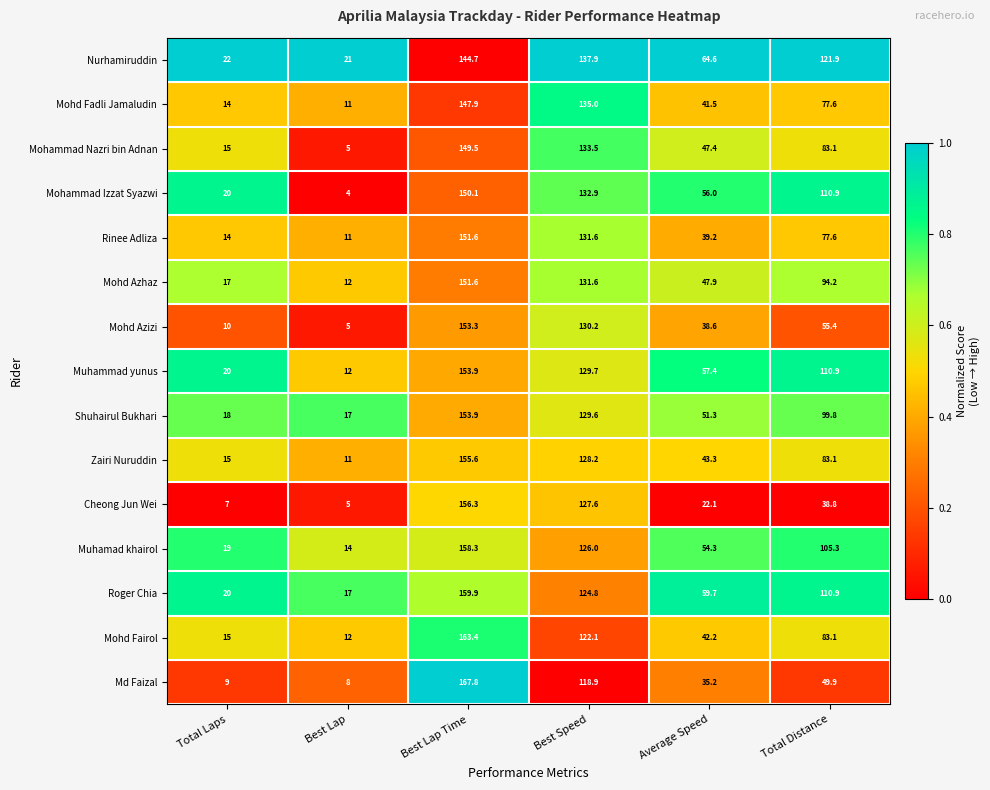

The value of Md Faizal at Best Lap is 5.1. True or false?

False